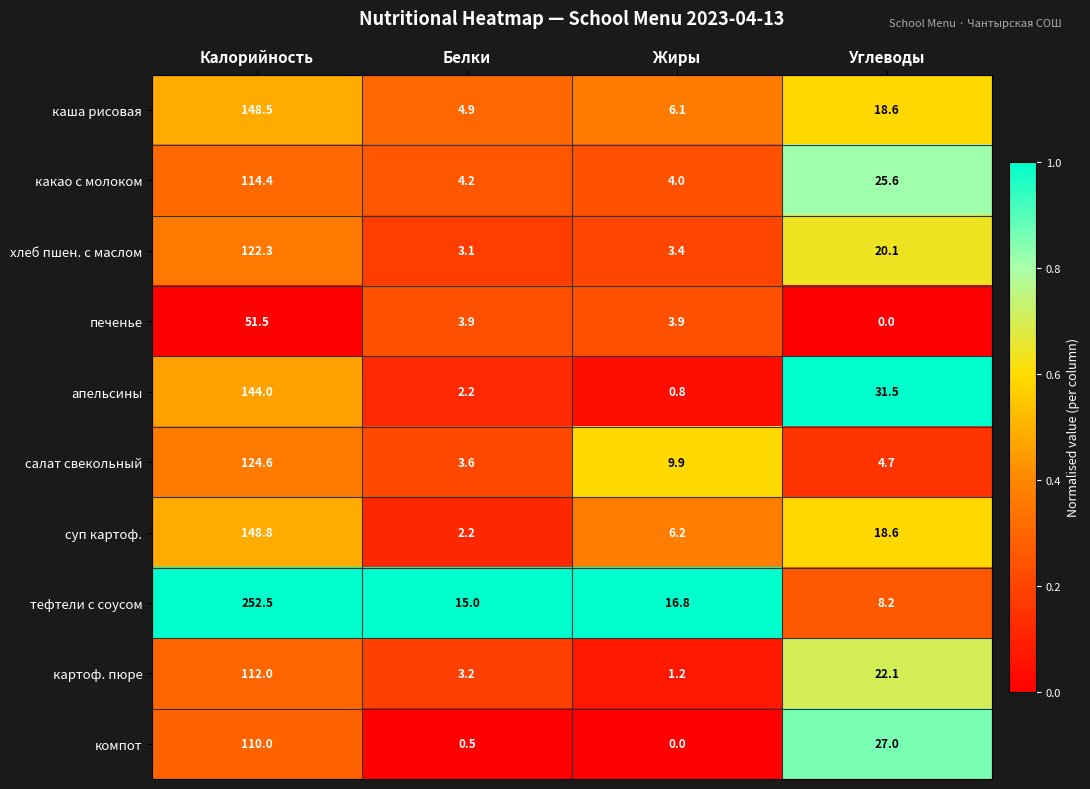

The тефтели с соусом series shows 8.2 at Углеводы. True or false?

True